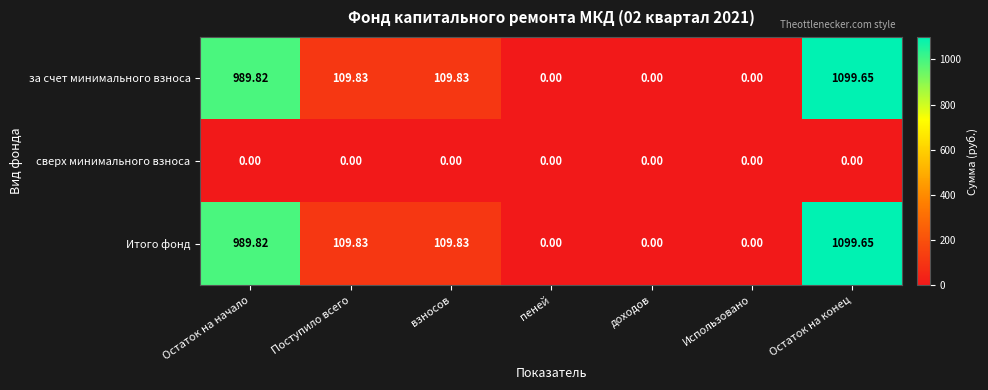

Is the value of за счет минимального взноса at Использовано greater than the value of Итого фонд at взносов?

No